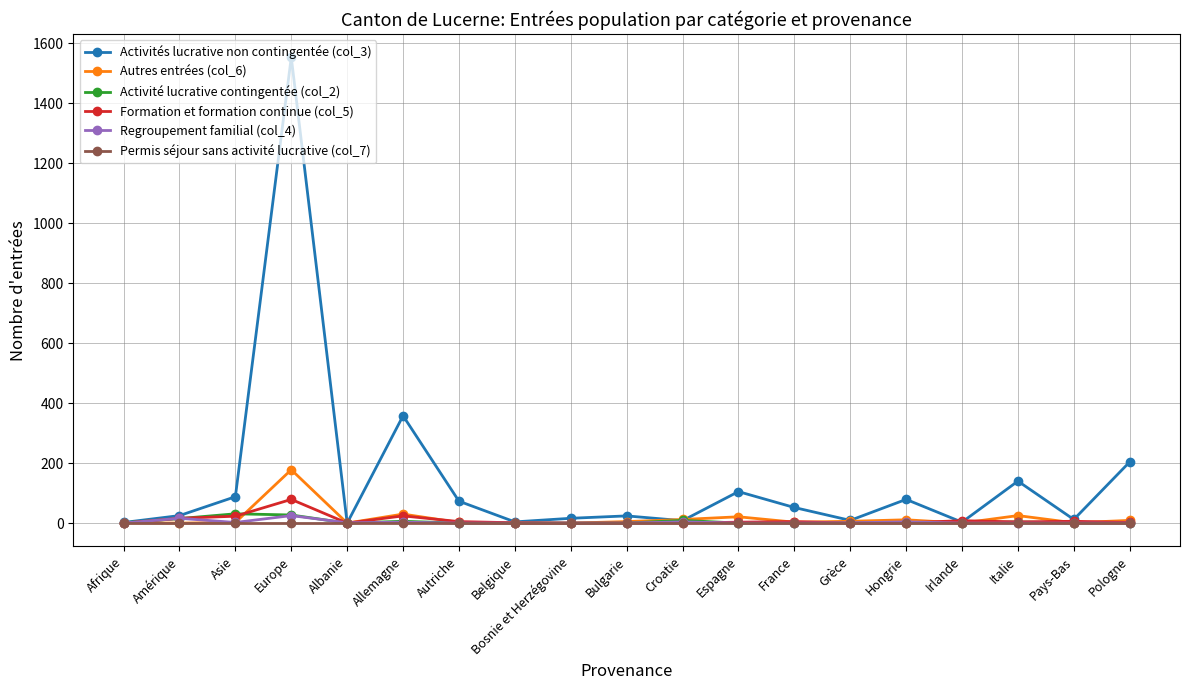

How many lines are shown in the chart?

6